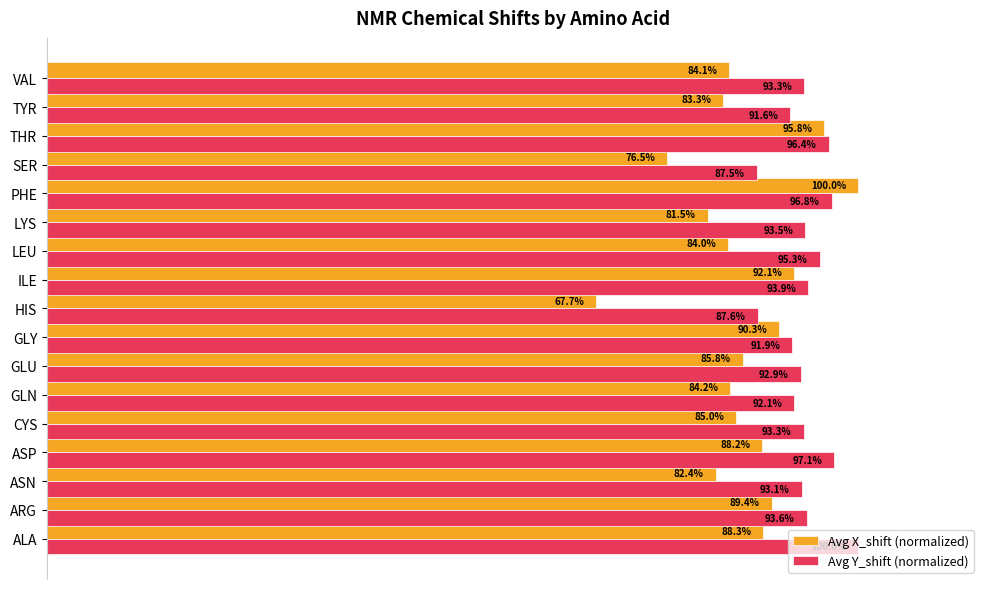

Which series has the largest total across all categories?

Avg Y_shift (normalized)